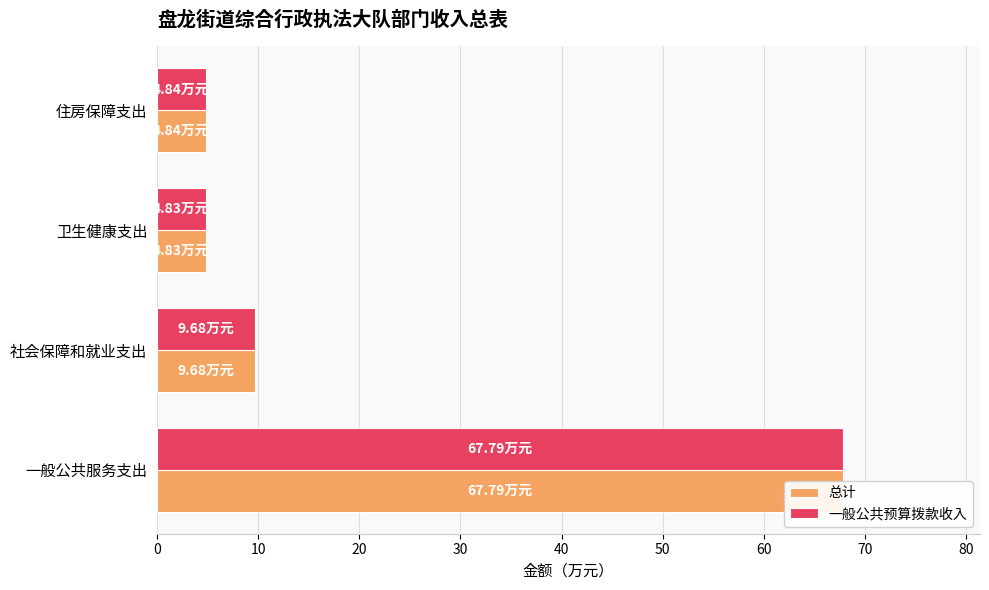

Which series changed the most between 社会保障和就业支出 and 住房保障支出?

总计